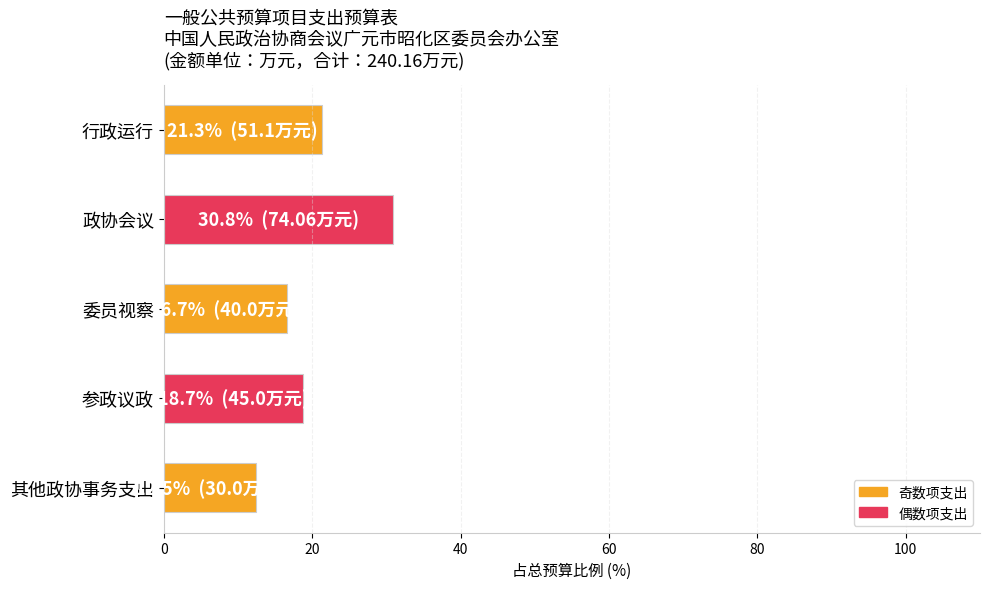

List the labels in order of value, smallest first.

其他政协事务支出, 委员视察, 参政议政, 行政运行, 政协会议